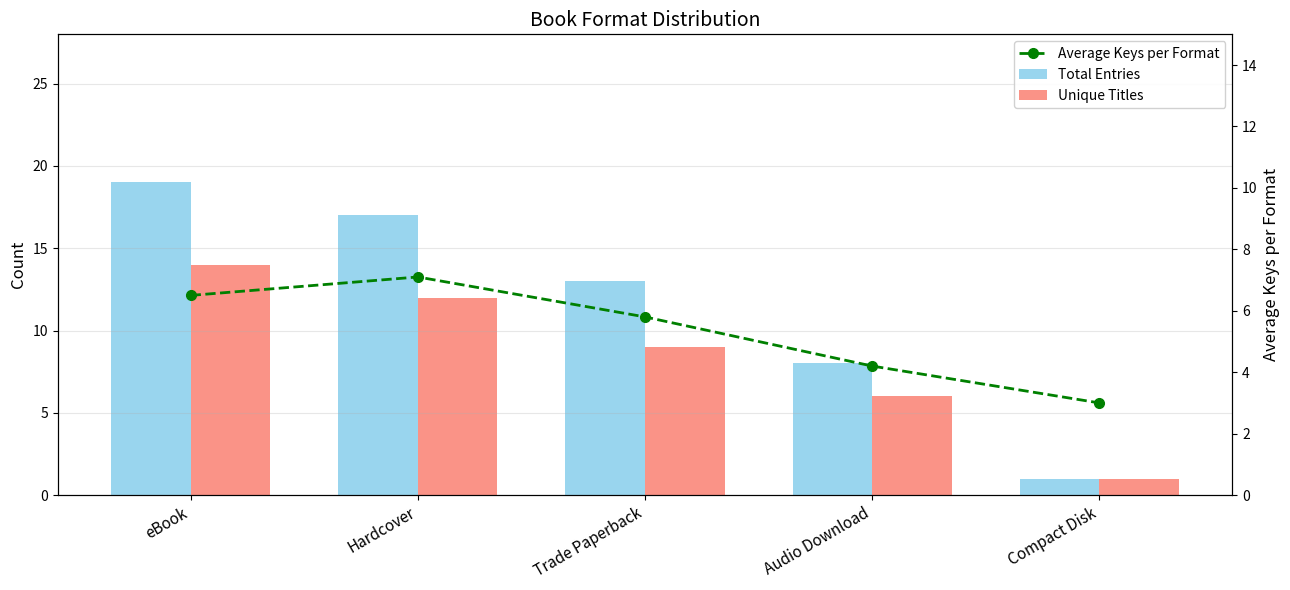

What is the average value of the Unique Titles series?

8.4